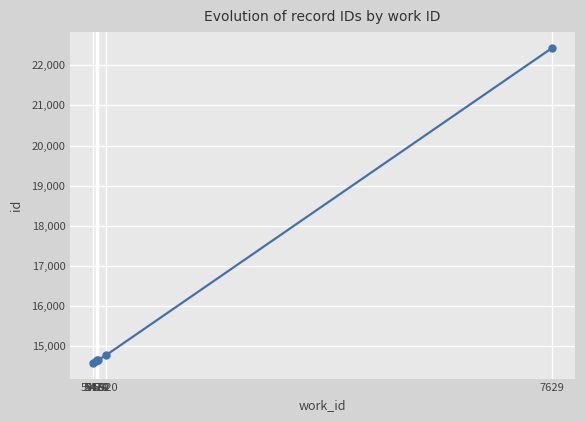

At which category does the chart reach its peak across all series?

7629